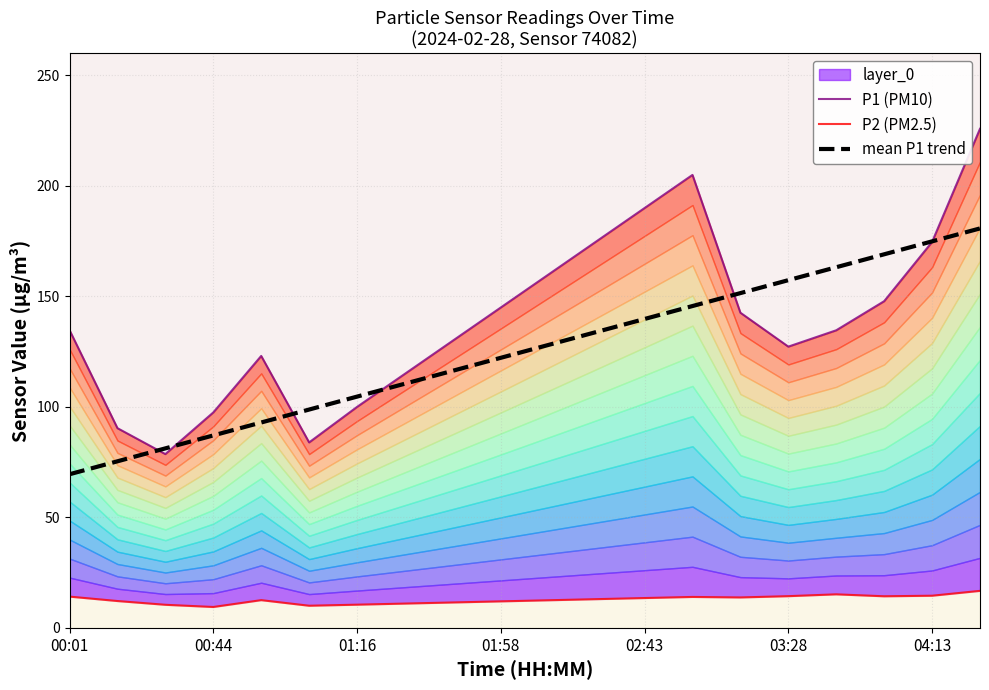

Reading left to right, what are all the values shown in this chart?

P1 (PM10): 134.8	90.4	78.7	97.5	123.1	83.9	100.0	115.0	130.0	145.0	160.0	175.0	190.0	205.0	142.6	127.3	134.7	147.8	174.7	225.9
P2 (PM2.5): 14.2	12.2	10.4	9.4	12.6	10.0	10.5	11.0	11.5	12.0	12.5	13.0	13.5	14.0	13.8	14.3	15.2	14.3	14.6	16.8
mean P1 trend: 69.5	75.4	81.2	87.1	93.0	98.8	104.7	110.5	116.4	122.2	128.1	133.9	139.8	145.6	151.5	157.4	163.2	169.1	174.9	180.8